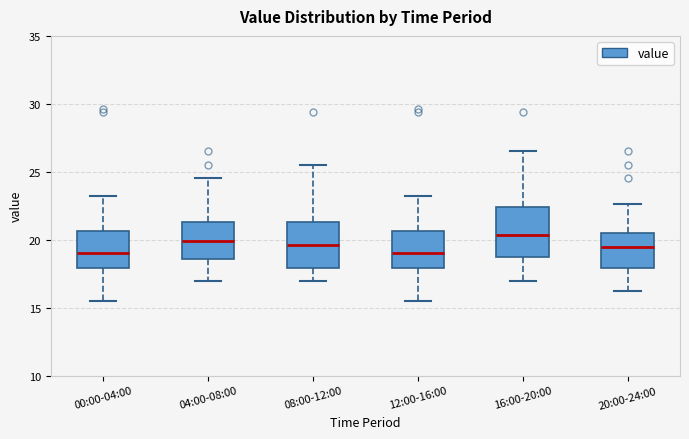

Reading left to right, transcribe this box plot: for each box, give where its median line is, the range the box spans, and where its two whiskers end, as read against the y-axis. The values are not printed on the chart, so give them approximately, as read against the axis.

00:00-04:00: median 19.0, box 18.0 to 20.5, whiskers 15.5 to 23.5
04:00-08:00: median 20.0, box 18.5 to 21.5, whiskers 17.0 to 24.5
08:00-12:00: median 19.5, box 18.0 to 21.5, whiskers 17.0 to 25.5
12:00-16:00: median 19.0, box 18.0 to 20.5, whiskers 15.5 to 23.5
16:00-20:00: median 20.5, box 19.0 to 22.5, whiskers 17.0 to 26.5
20:00-24:00: median 19.5, box 18.0 to 20.5, whiskers 16.5 to 22.5